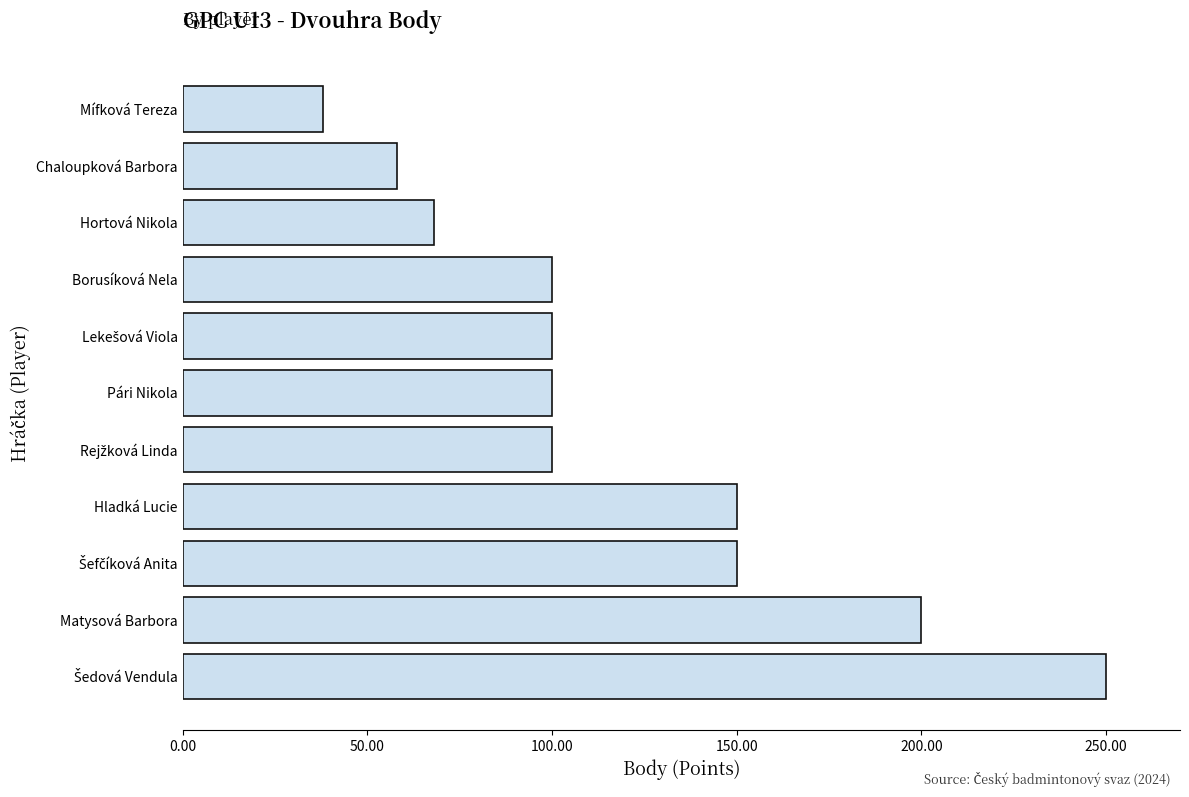

What is the change in value from Matysová Barbora to Pári Nikola?

-100